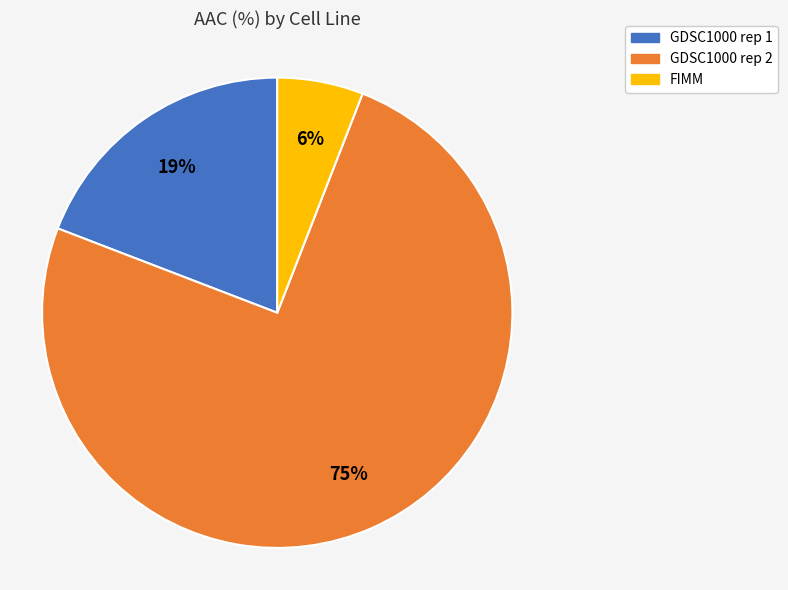

Which slice represents more than half of the pie?

GDSC1000 rep 2